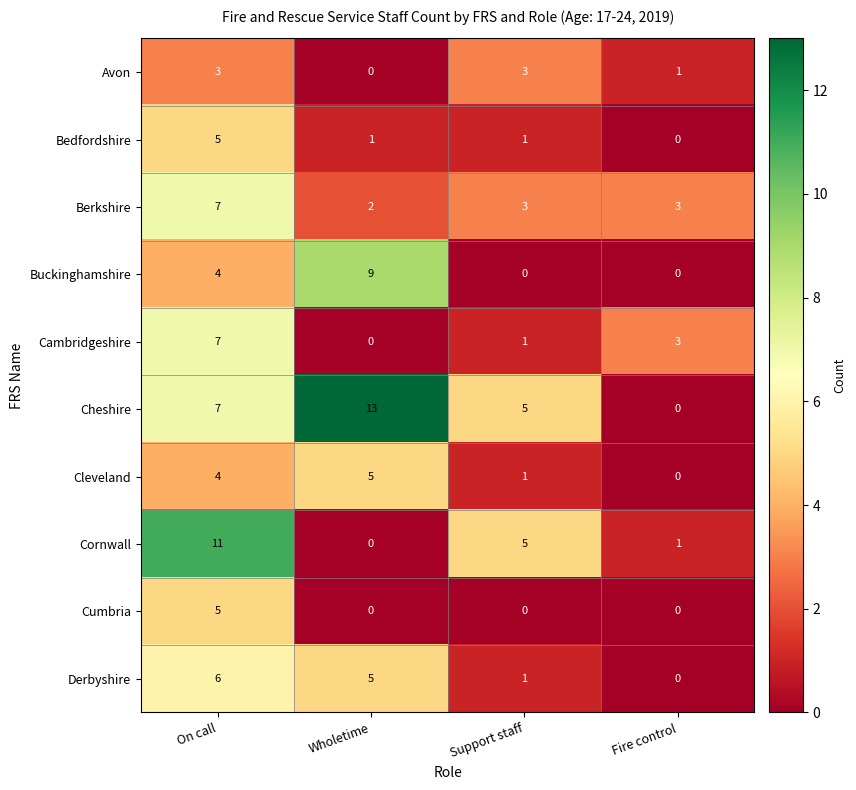

Rank the categories by Cambridgeshire value from lowest to highest.

Wholetime, Support staff, Fire control, On call